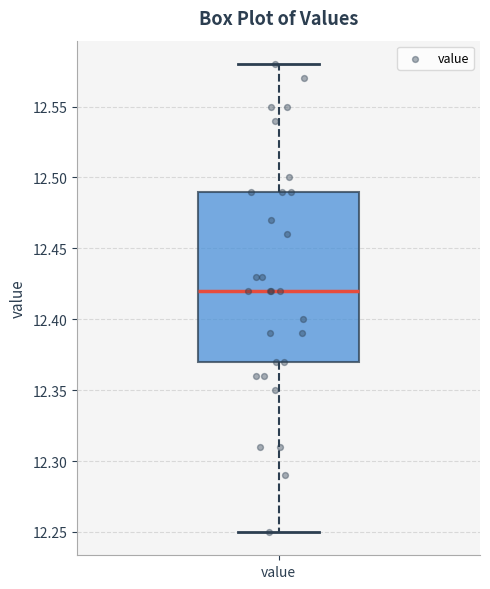

Read this box plot against the y-axis: the position of the median line, the range covered by the box, and the ends of both whiskers. The values are not printed on the chart, so give them approximately, as read against the axis.

median 12.42, box 12.37 to 12.49, whiskers 12.25 to 12.58